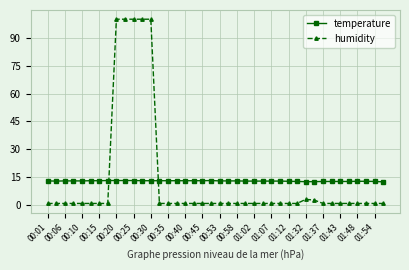

Which series ends up on top after the final intersection of temperature and humidity?

temperature